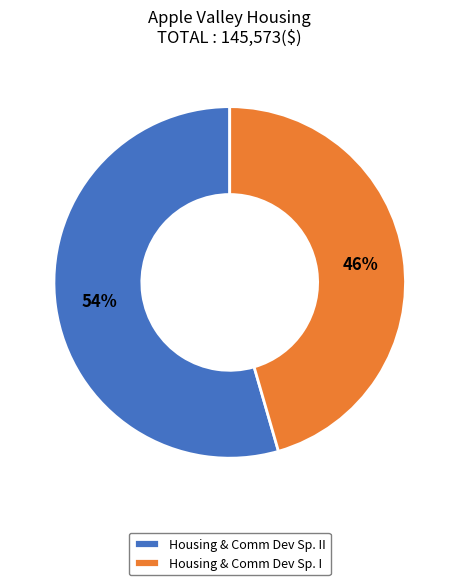

The Housing & Comm Dev Sp. I slice represents 56% of the pie. True or false?

False